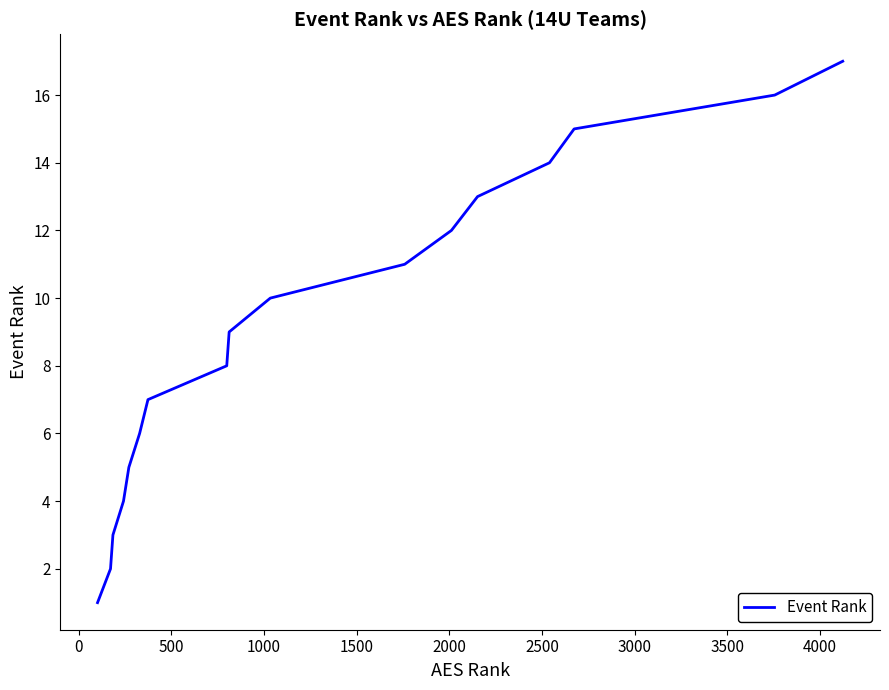

What is the difference between the maximum and minimum values?

16